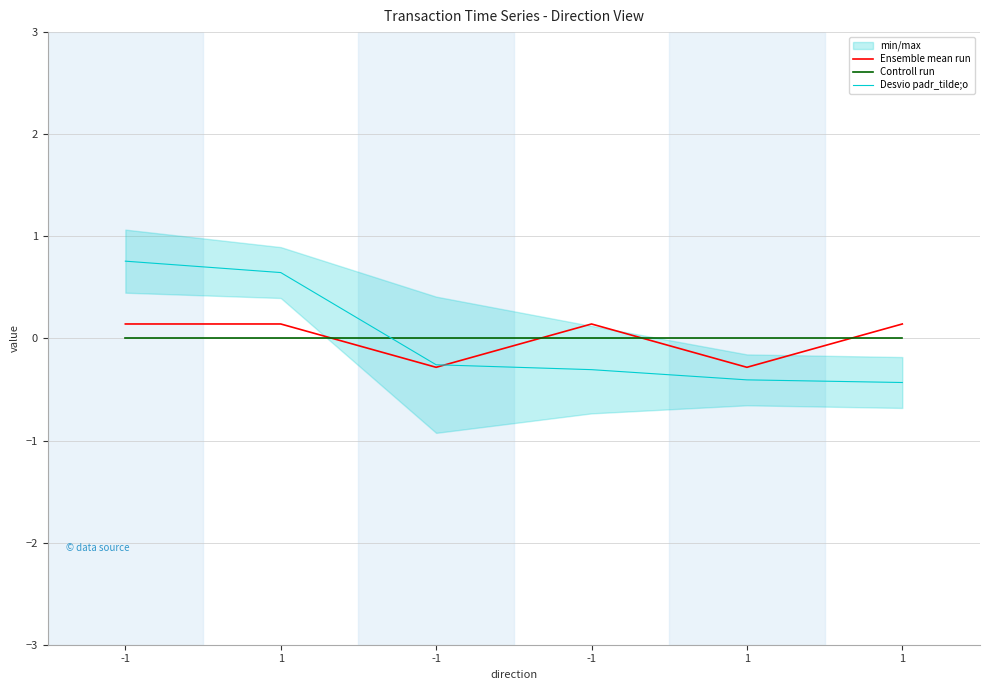

Reading left to right, list all the values displayed in this chart.

Ensemble mean run: 0.1	0.1	-0.3	0.1	-0.3	0.1
Controll run: 0.0	0.0	0.0	0.0	0.0	0.0
Desvio padr_tilde;o: 0.8	0.6	-0.3	-0.3	-0.4	-0.4